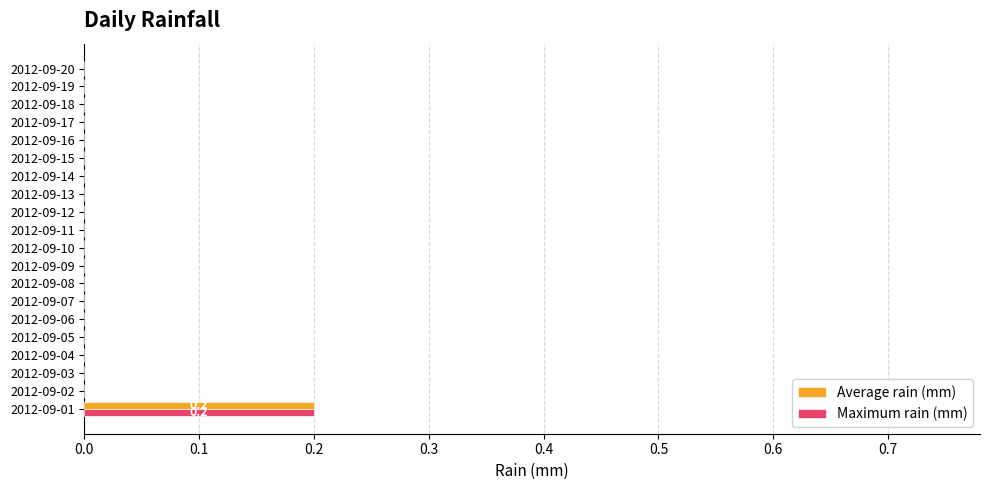

At which category is the sum across all series the highest?

2012-09-01